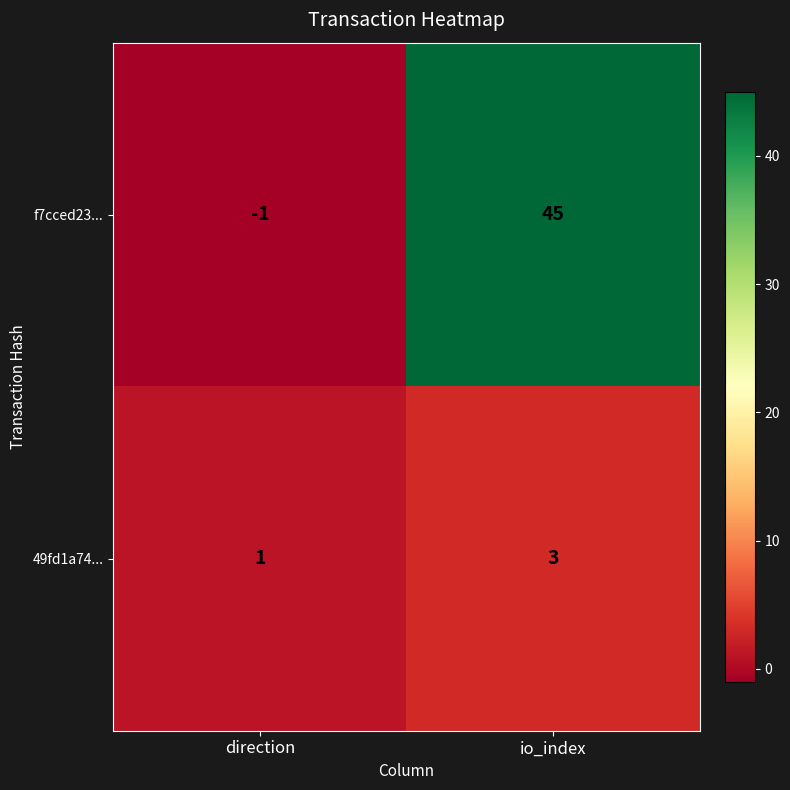

What is the sum of all f7cced23... values?

44